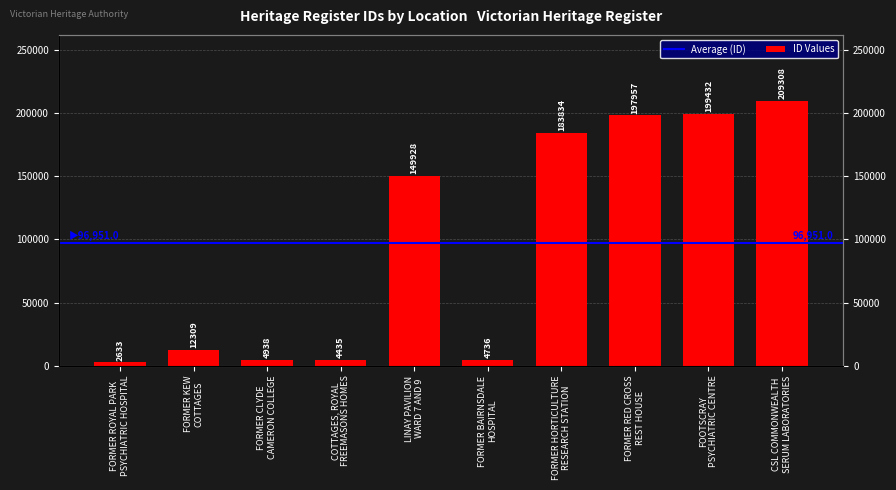

Which label corresponds to the largest value in the chart?

CSL COMMONWEALTH
SERUM LABORATORIES